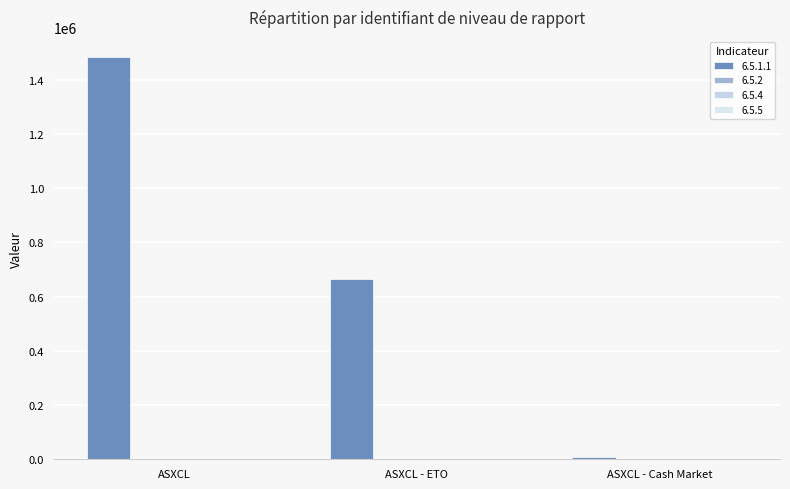

What is the greatest value displayed?

1483420